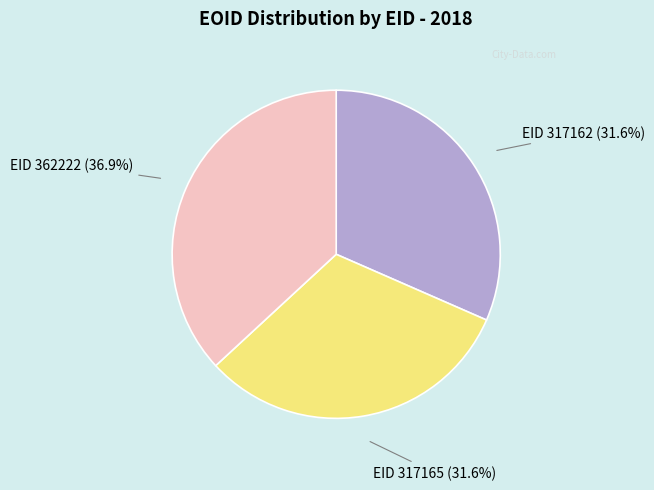

Which slice is the largest?

EID 362222 (36.9%)